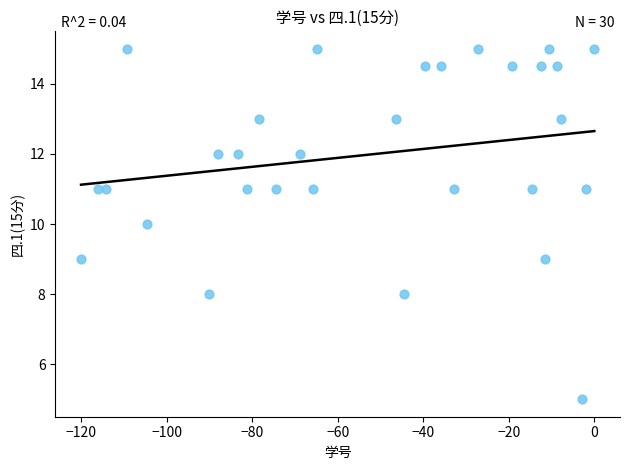

What is the range of Y values (max minus min)?

10.0